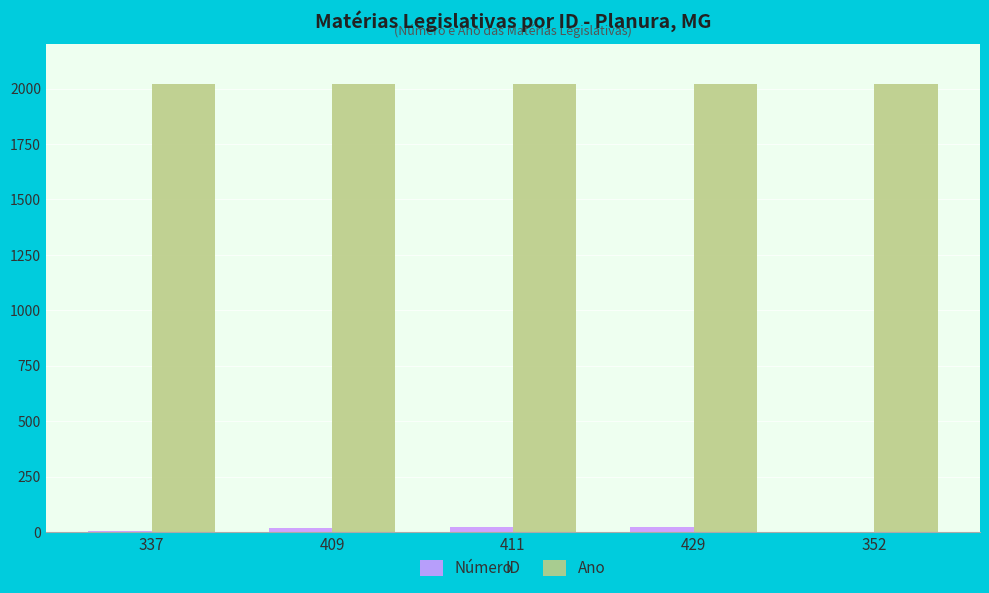

Is it true that Ano equals 1113 at 411?

False